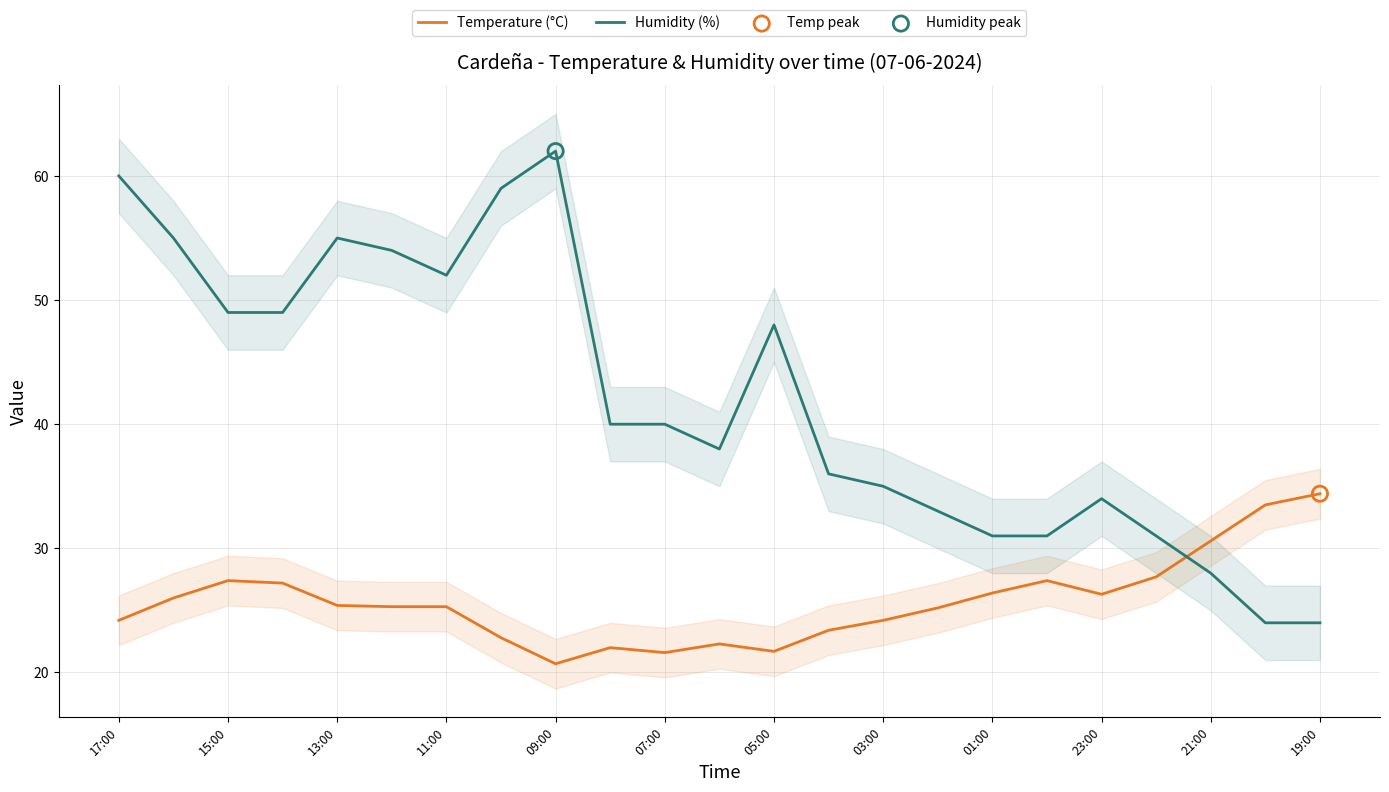

Which series ends up on top after the final intersection of Humidity (%) and Temperature (°C)?

Temperature (°C)